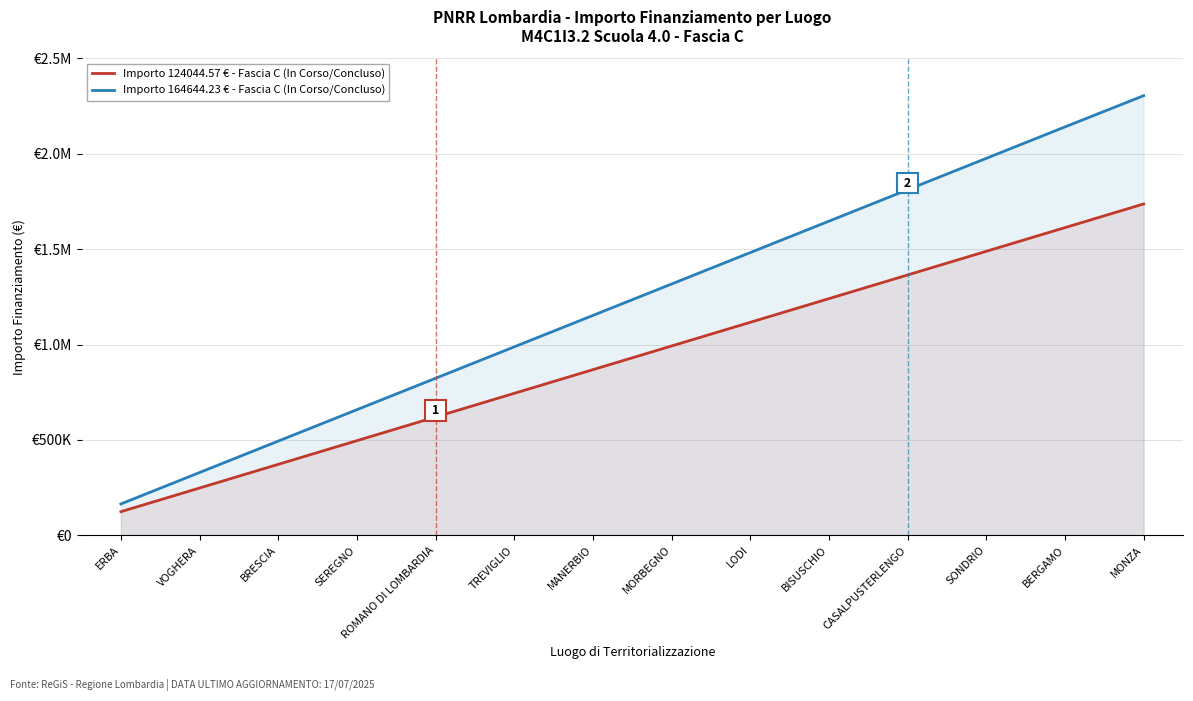

What are all the series names shown in the legend?

Importo 124044.57 € - Fascia C (In Corso/Concluso), Importo 164644.23 € - Fascia C (In Corso/Concluso)